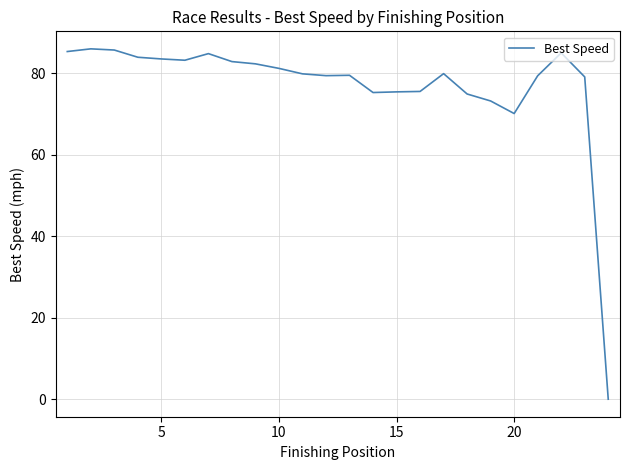

What is the greatest value displayed?

86.0